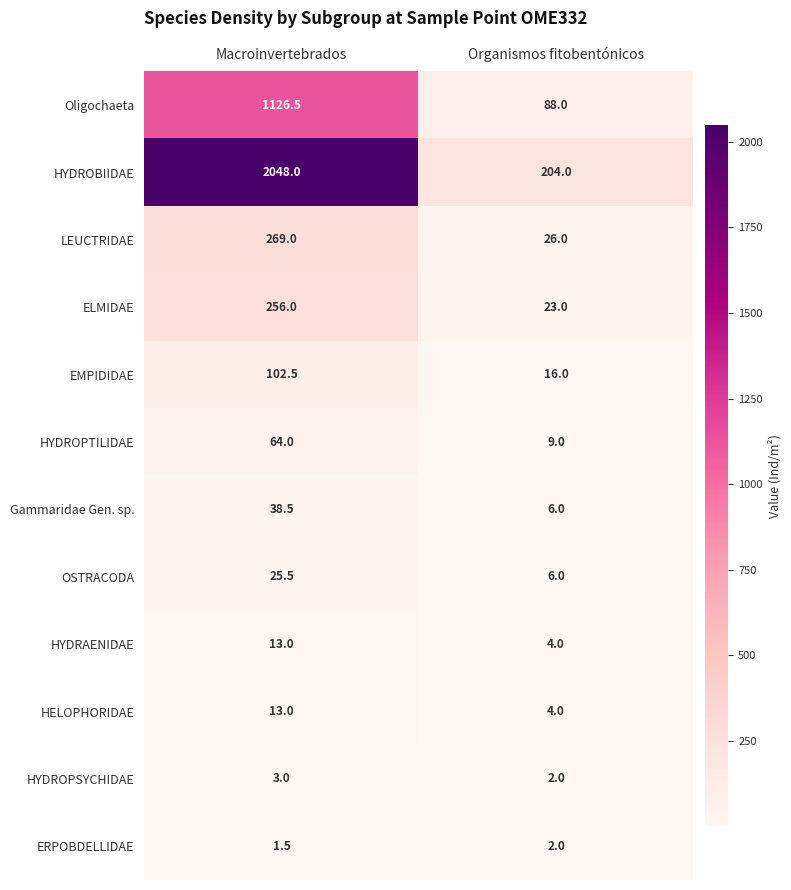

What is the average value of the ELMIDAE series?

139.5